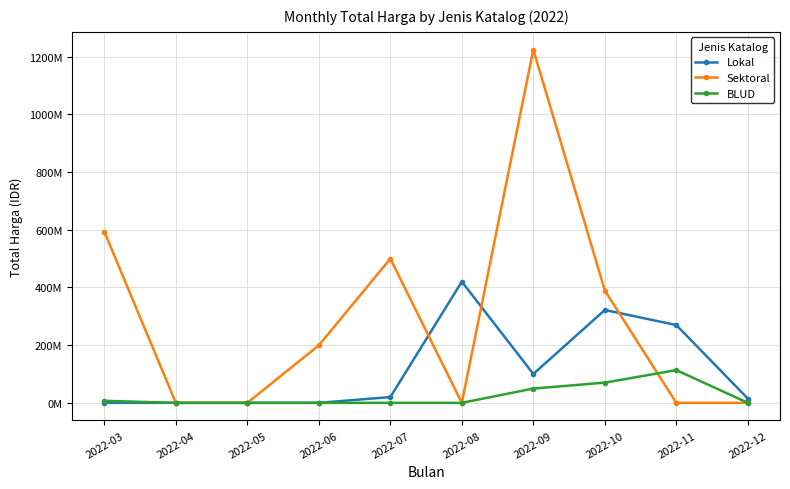

Where is Lokal nearest to the value 210037500?

2022-11